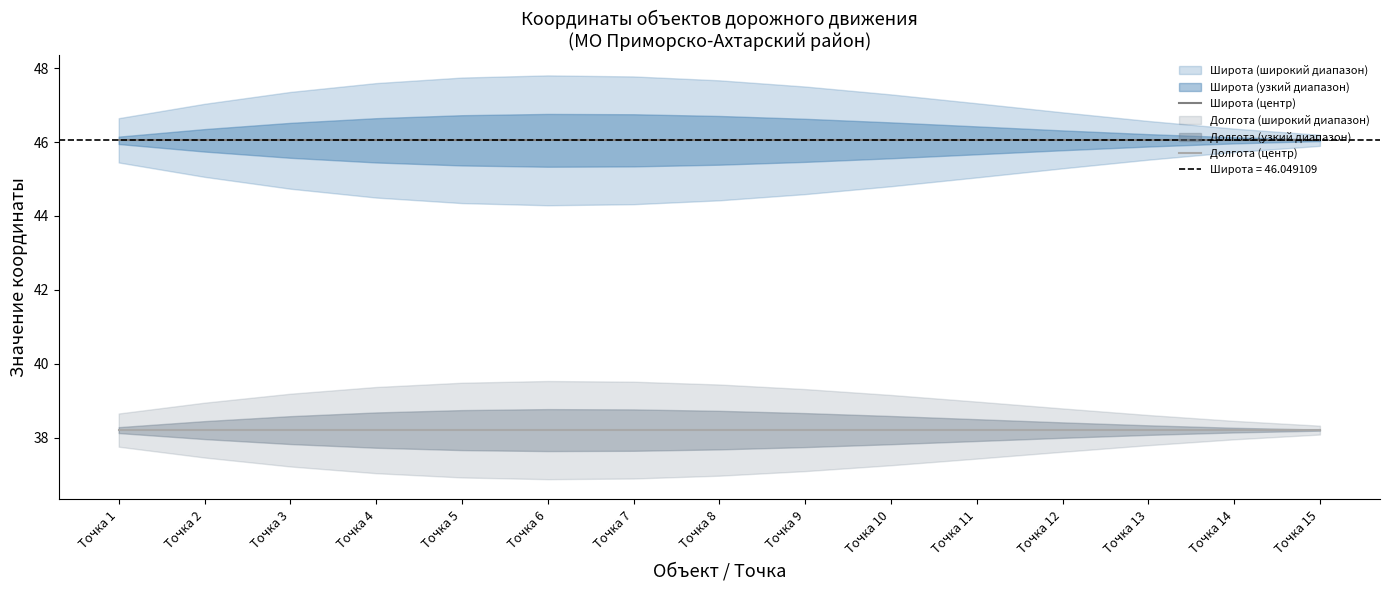

True or false: Широта (центр) and Долгота (центр) cross at least once.

False